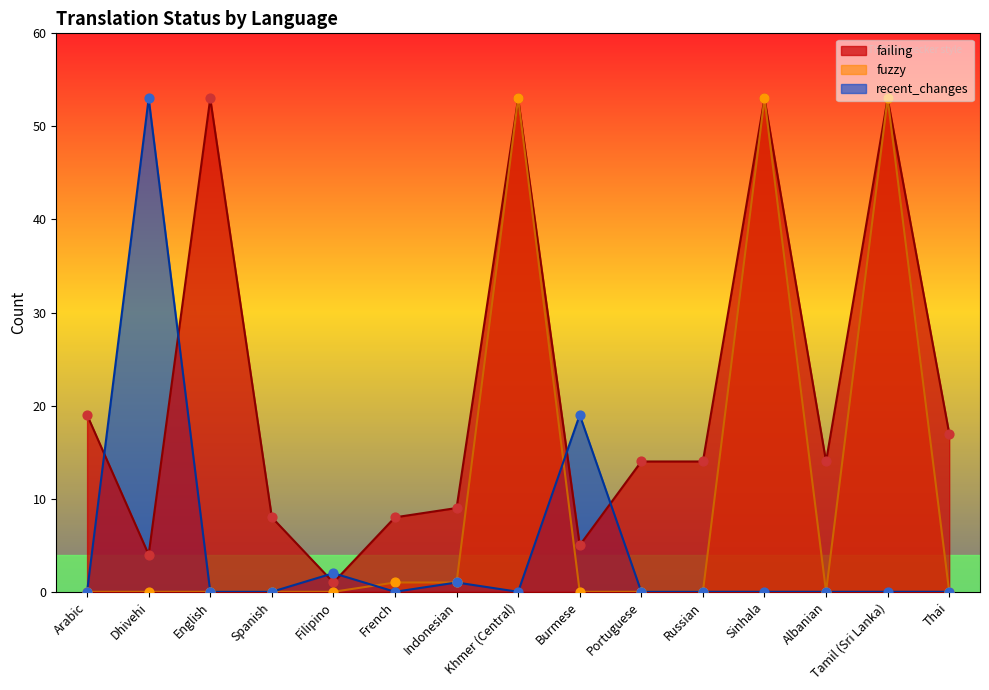

What are all the series names shown in the legend?

failing, fuzzy, recent_changes